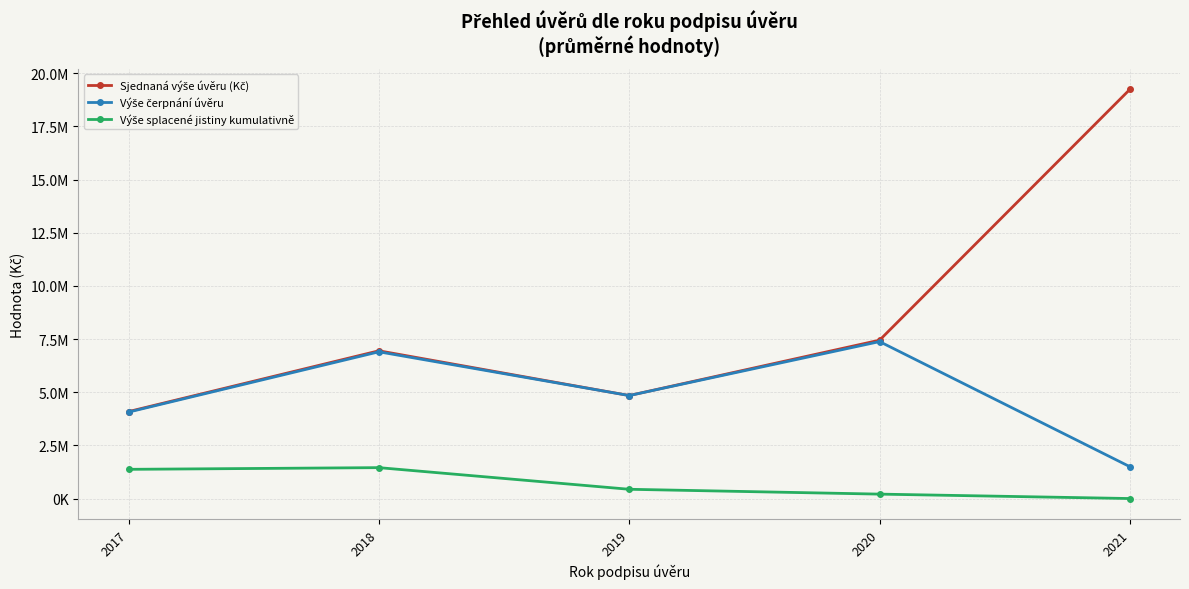

List the series in order of their peak value, highest first.

Sjednaná výše úvěru (Kč), Výše čerpnání úvěru, Výše splacené jistiny kumulativně